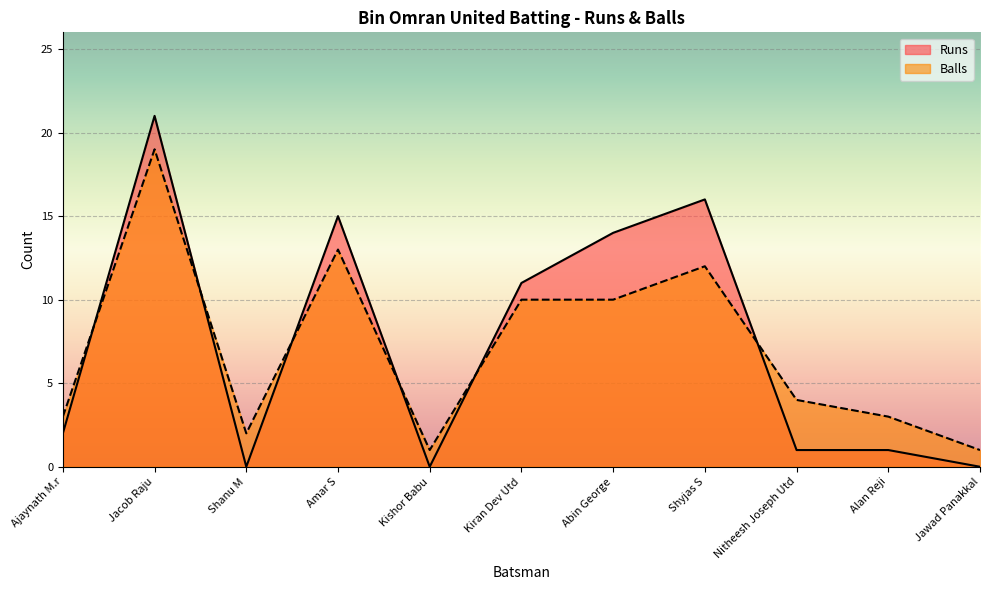

Rank the series by their average value, from lowest to highest.

Balls, Runs